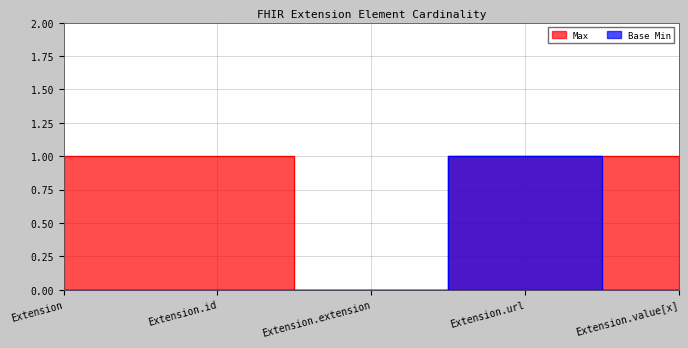

In Max, how many points are lower than both neighbors (excluding endpoints)?

1